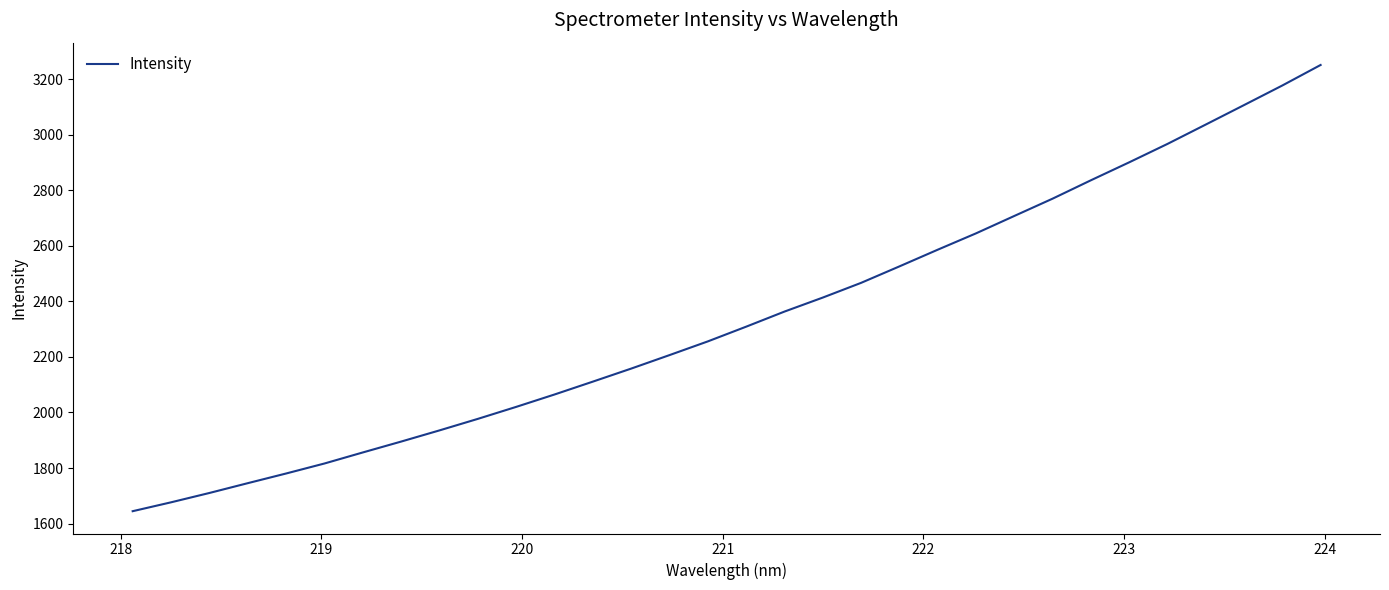

What is the smallest value displayed?

1644.6